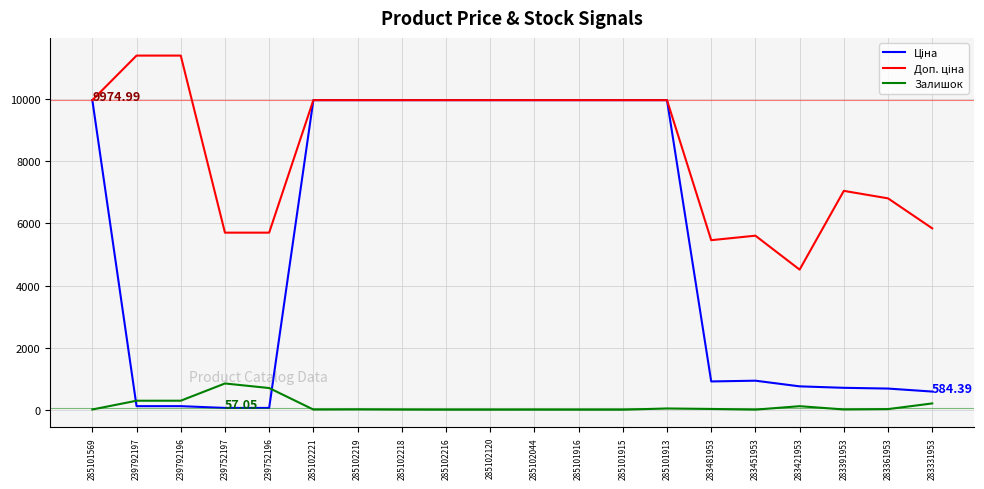

Which series has the largest total across all categories?

Доп. ціна